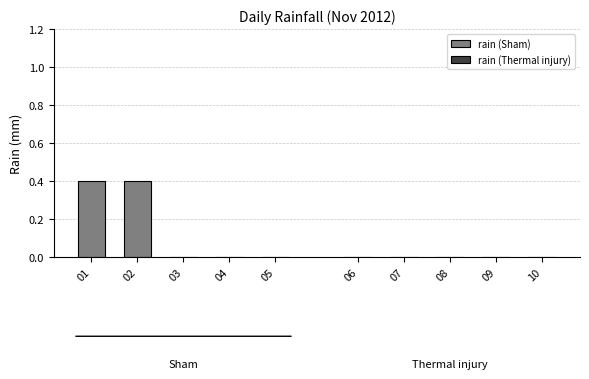

What is the change in value from 02 to 05?

-0.4